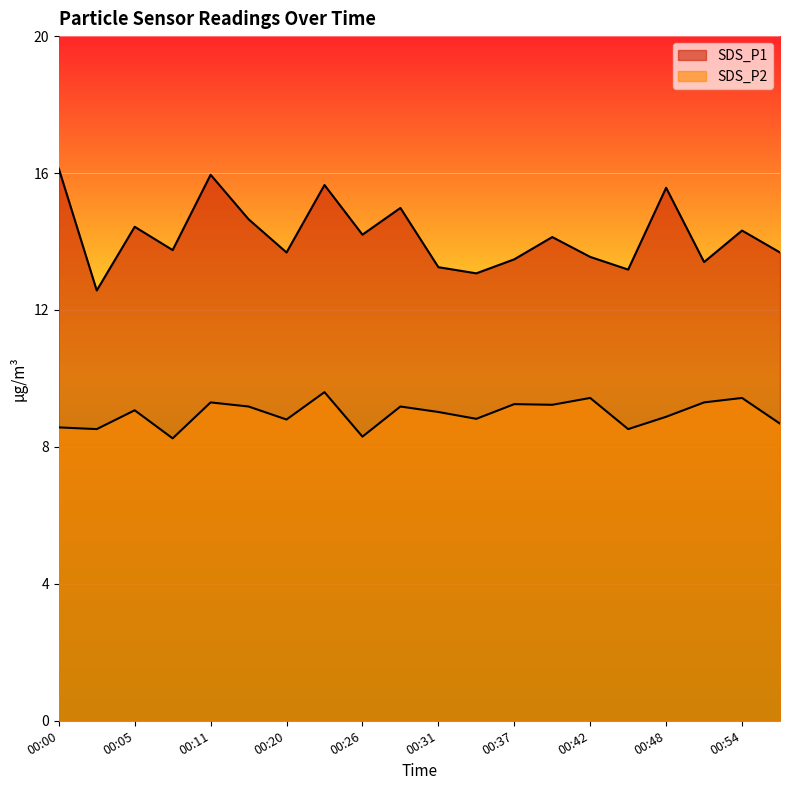

True or false: SDS_P1 has a value of 14.4 at 00:05.

True